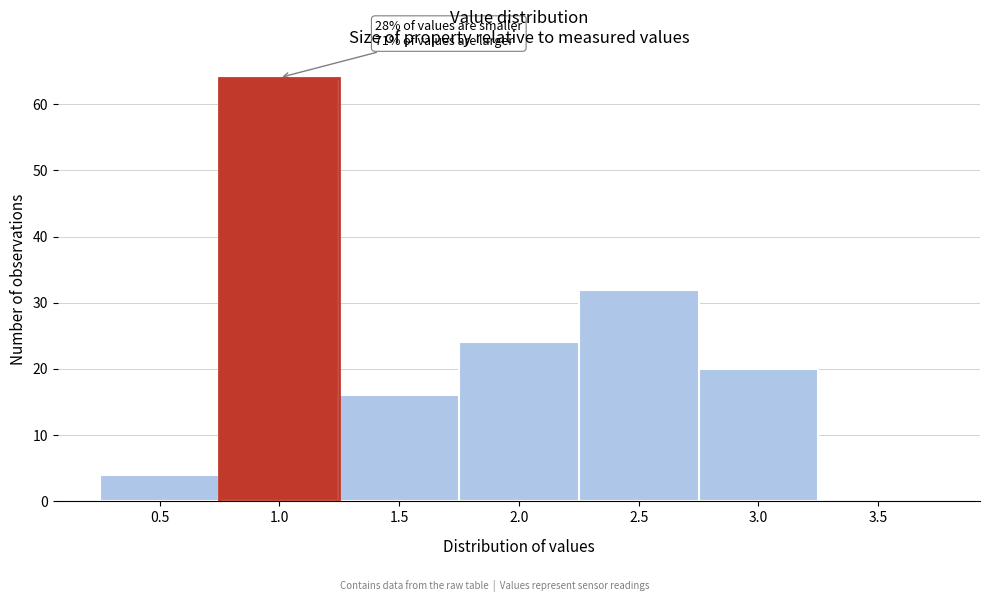

Reading right to left, extract all data points from this chart.

3.5=0	3.0=20	2.5=32	2.0=24	1.5=16	1.0=64	0.5=4